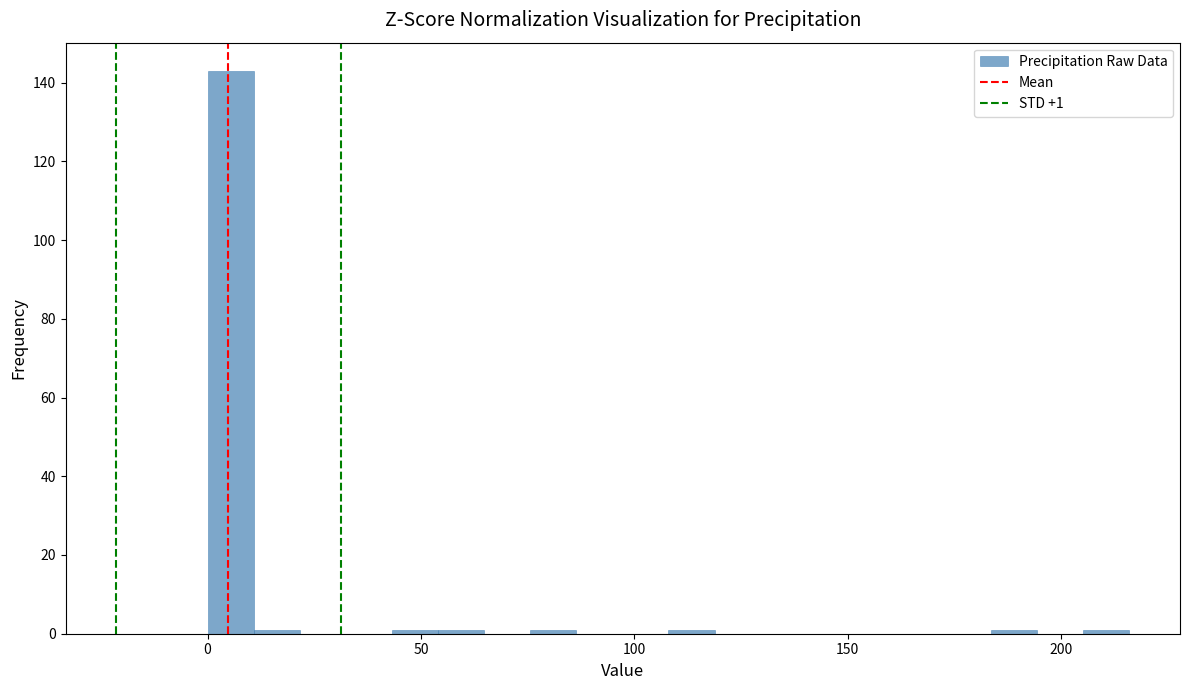

Around what value on the x-axis is the tallest bar? Give the approximate position of its centre, as read against the axis.

5